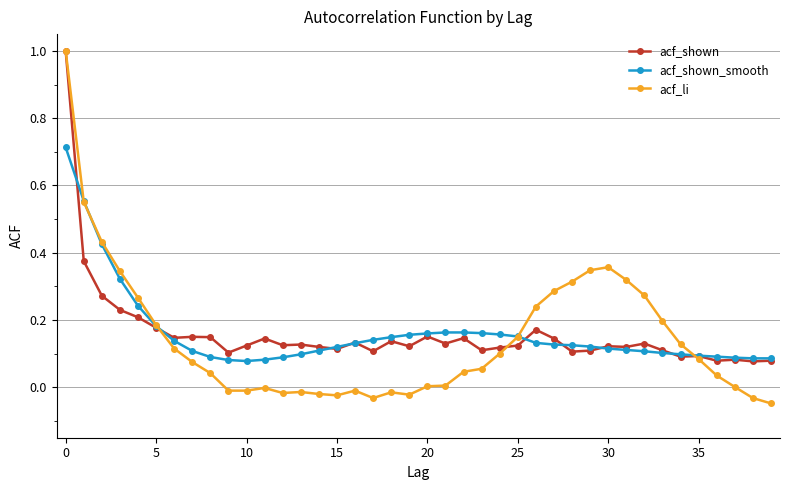

What are all the series names shown in the legend?

acf_shown, acf_shown_smooth, acf_li